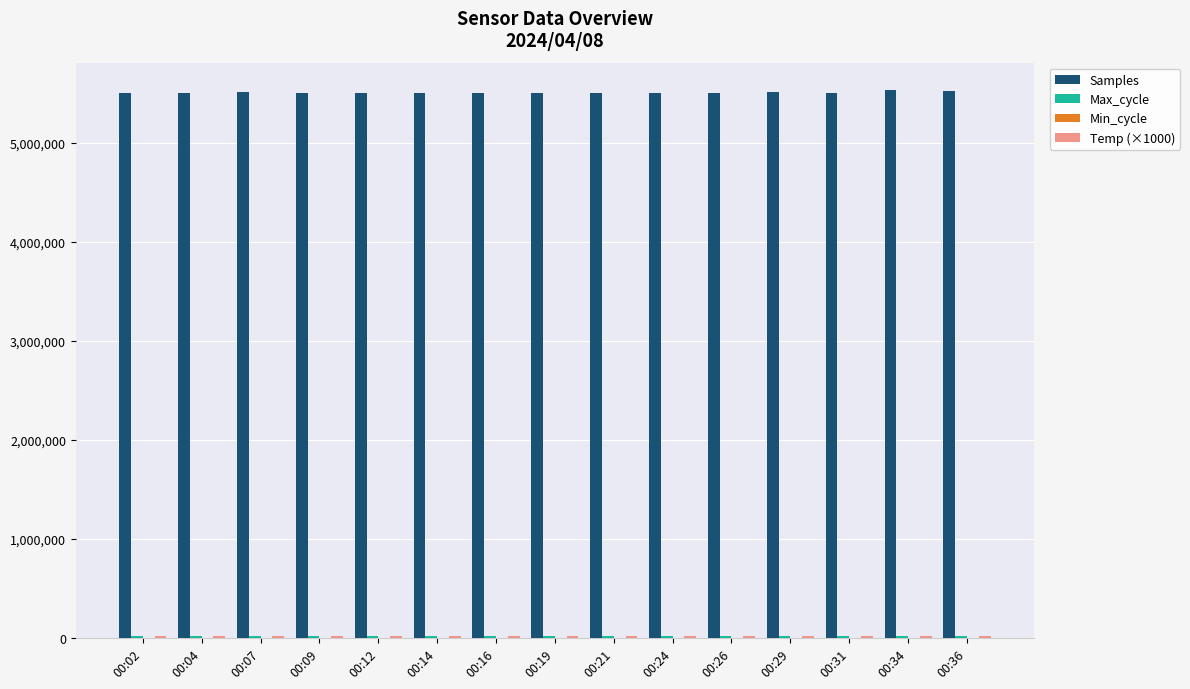

What is the maximum value shown in the chart?

5532268